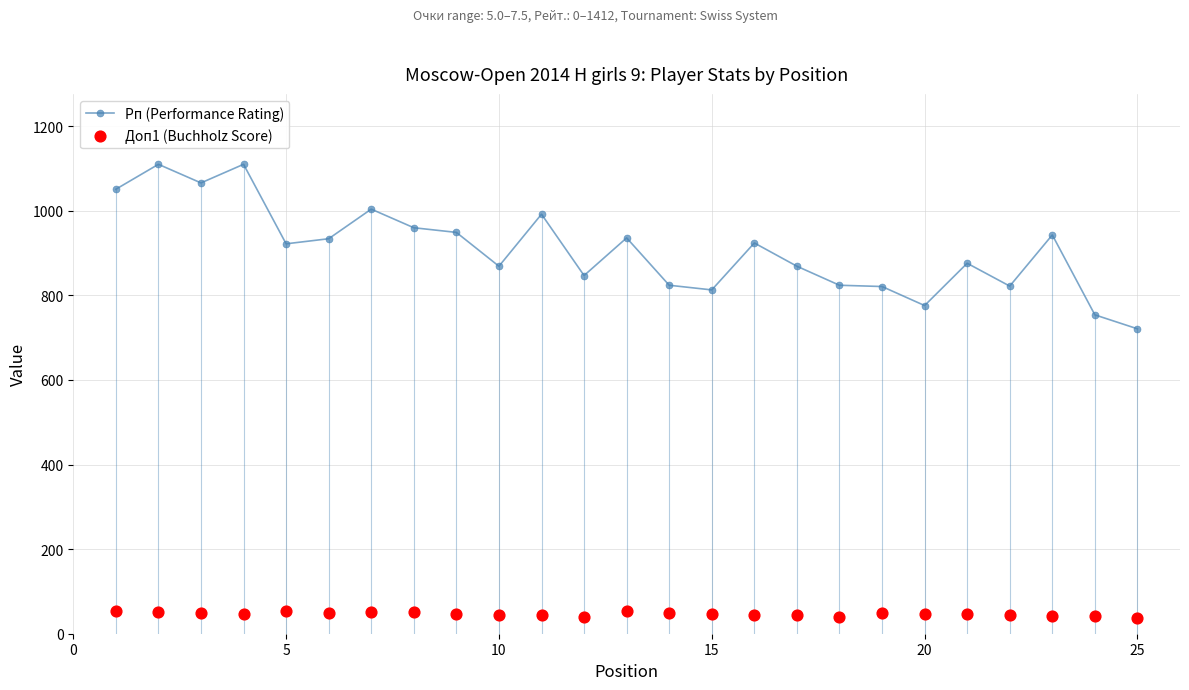

Which series contains the highest Y value?

Рп (Performance Rating)